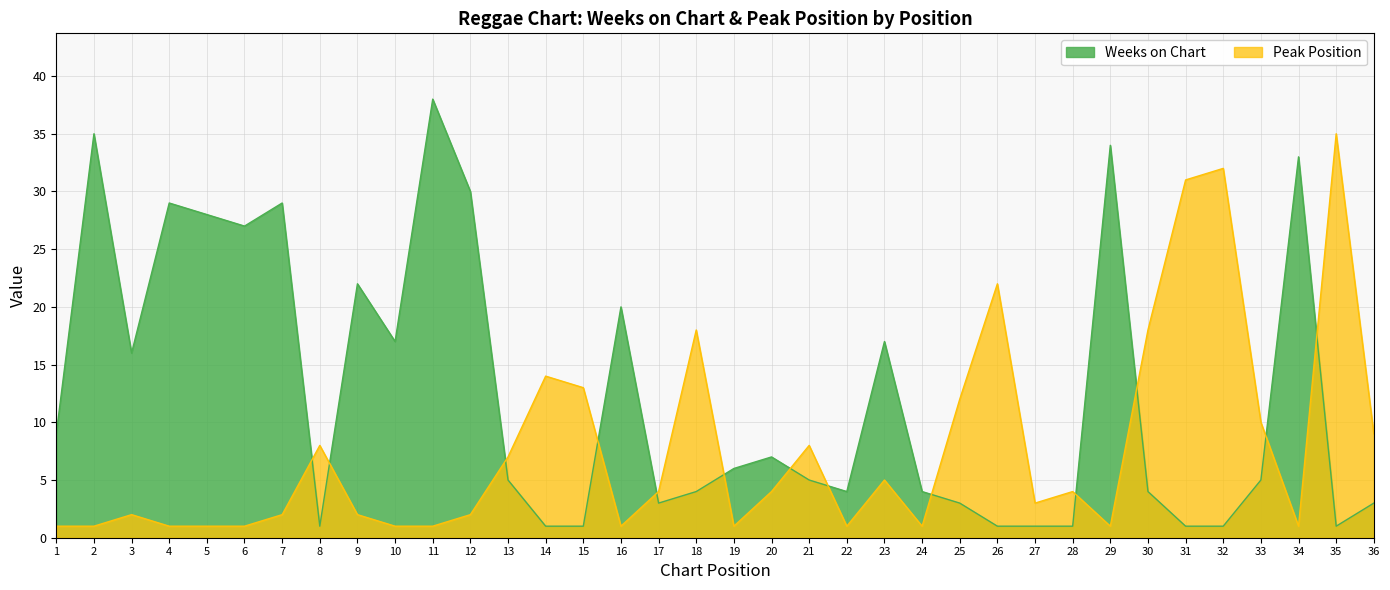

Rank the series by their maximum value, from highest to lowest.

Weeks on Chart, Peak Position